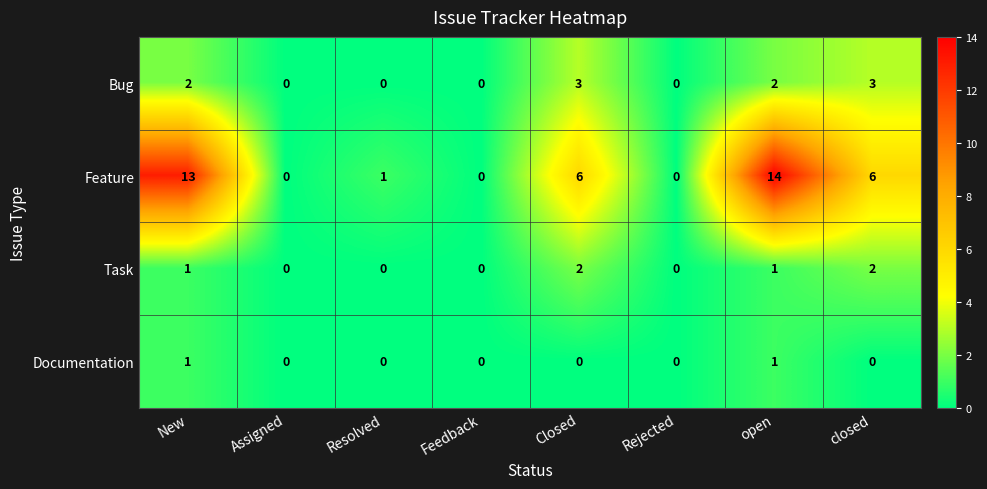

Is the value of Bug at Closed greater than the value of Feature at Resolved?

Yes